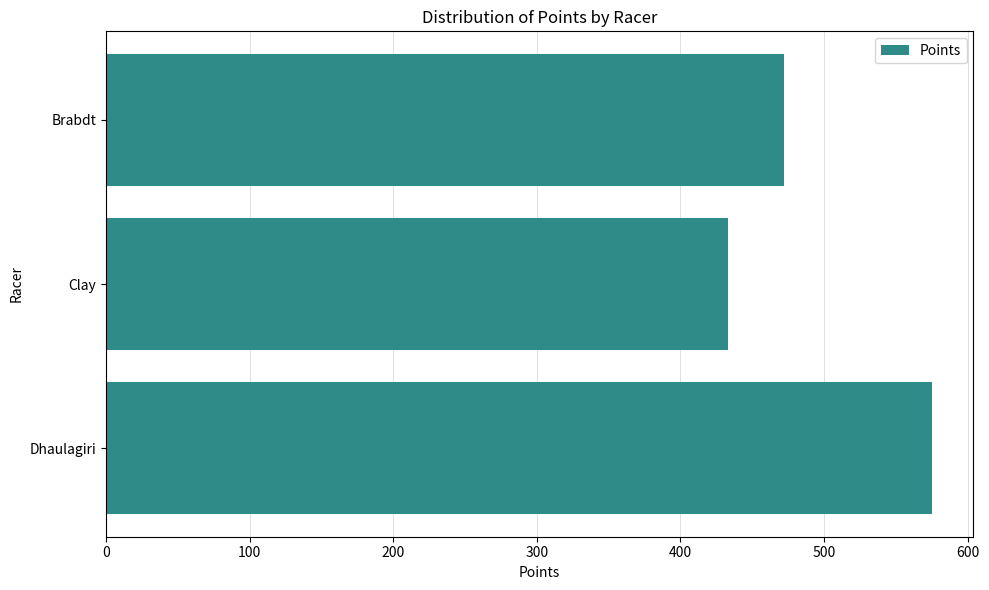

What is the sum of all values?

1480.2